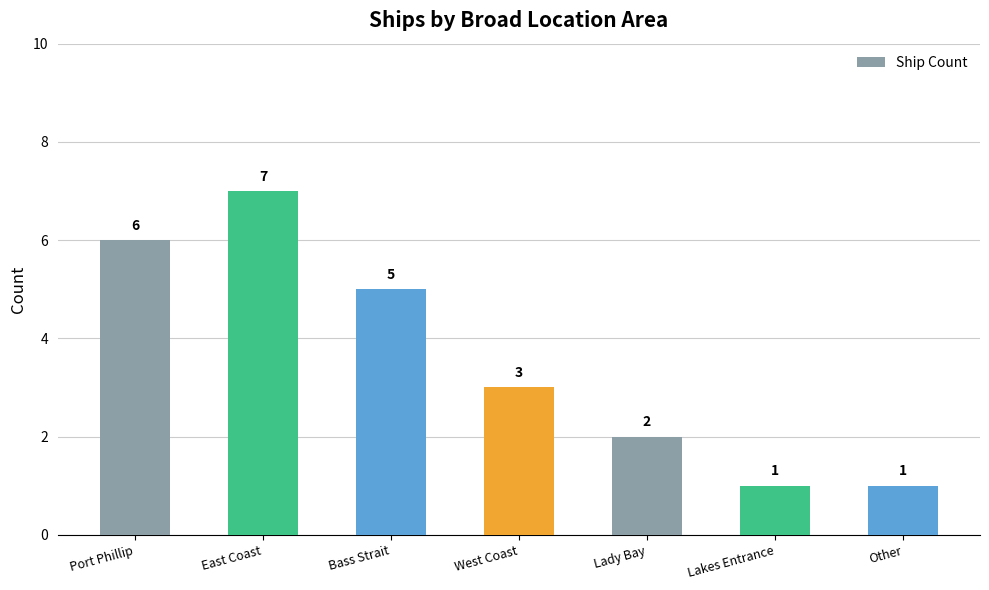

What is the sum of the values at Bass Strait and East Coast?

12